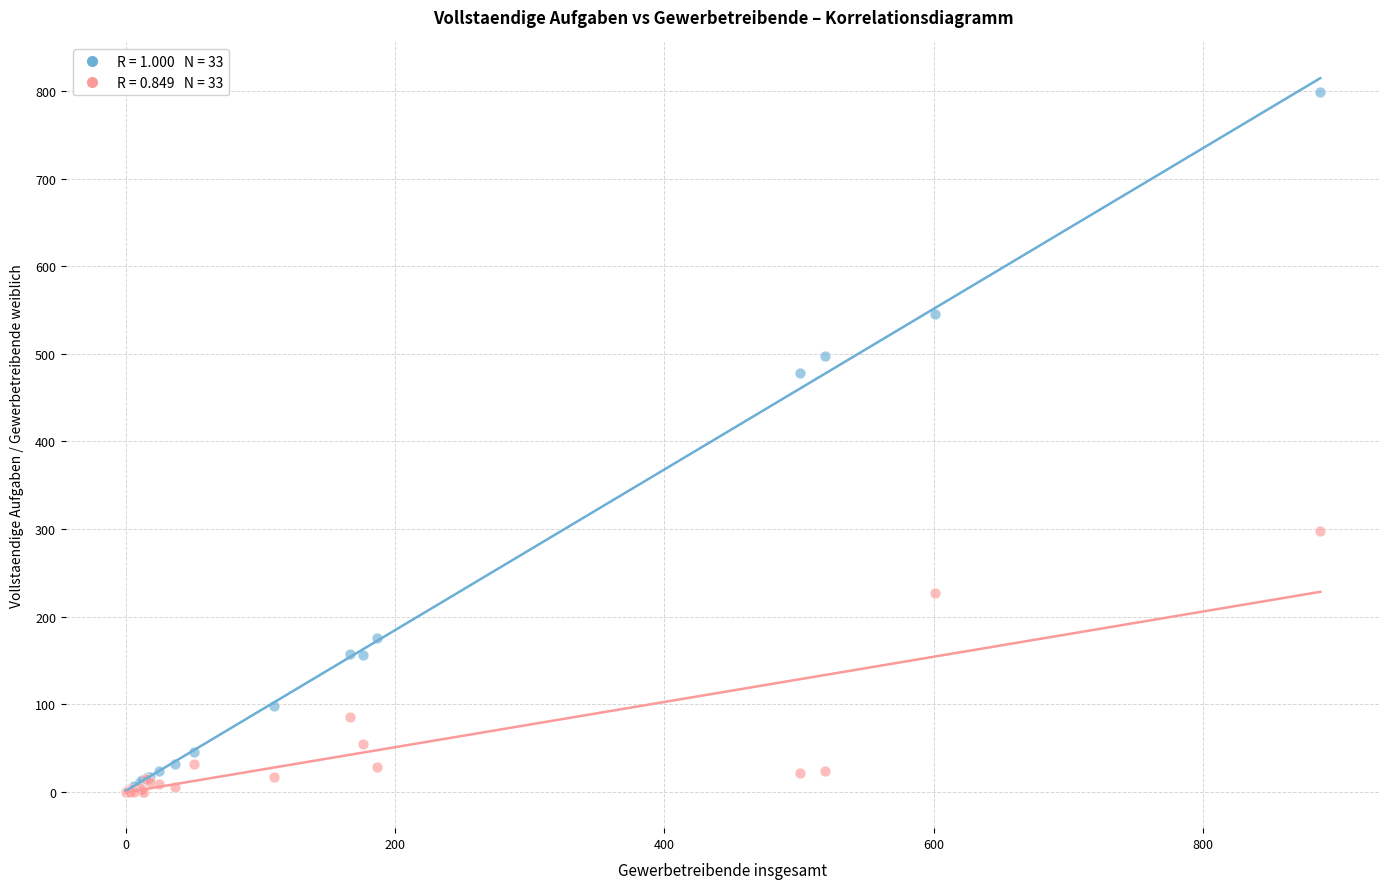

Across all series, what Y value is closest to 399?

478